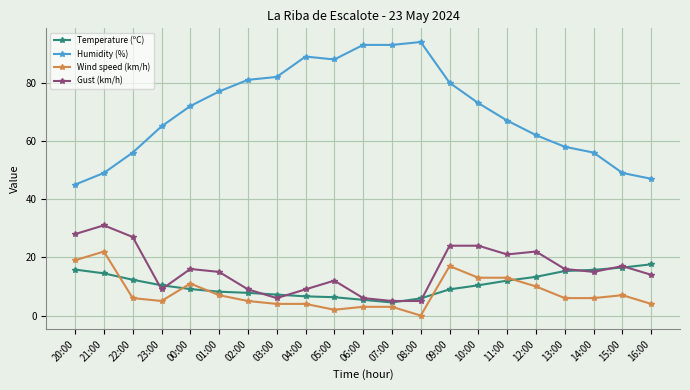

Is the value of Temperature (ºC) at 02:00 greater than the value of Gust (km/h) at 05:00?

No